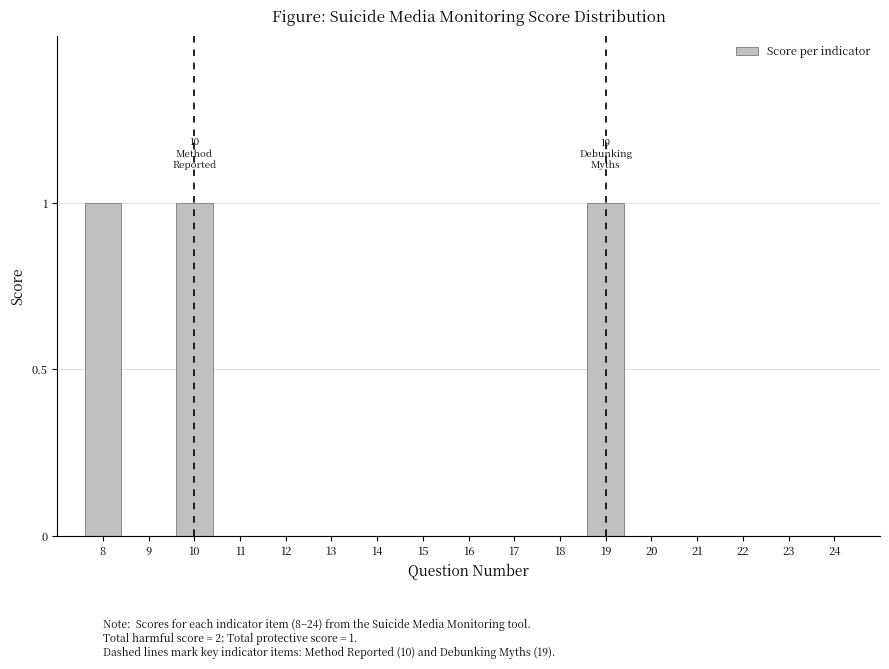

Reading left to right, extract all data points from this chart.

8=1	9=0	10=1	11=0	12=0	13=0	14=0	15=0	16=0	17=0	18=0	19=1	20=0	21=0	22=0	23=0	24=0